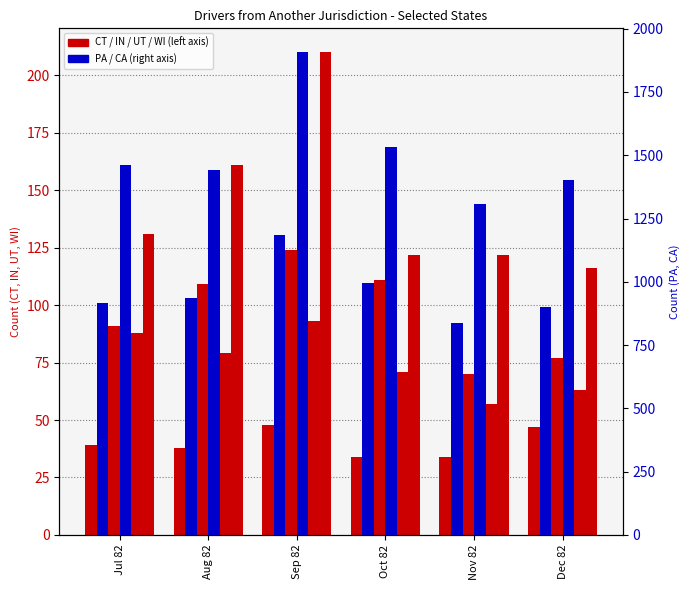

Reading right to left, list all the values displayed in this chart.

CONNECTICUT: 47	34	34	48	38	39
UTAH: 77	70	111	124	109	91
WISCONSIN: 63	57	71	93	79	88
INDIANA: 116	122	122	210	161	131
PENNSYLVANIA: 902	838	994	1184	935	916
CALIFORNIA: 1403	1308	1532	1906	1440	1462